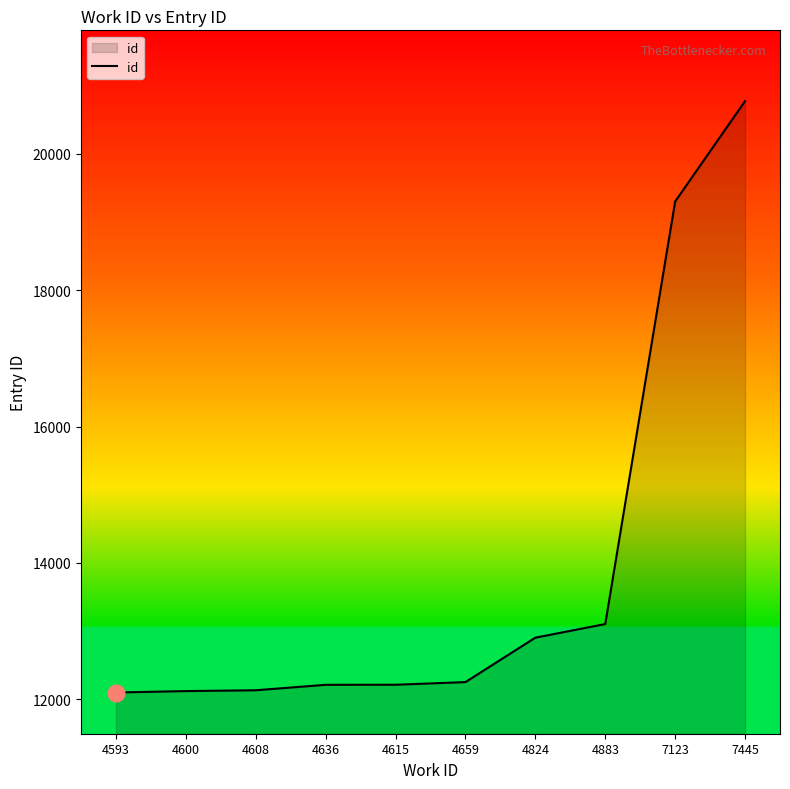

What is the change in value from 4608 to 4824?

+772